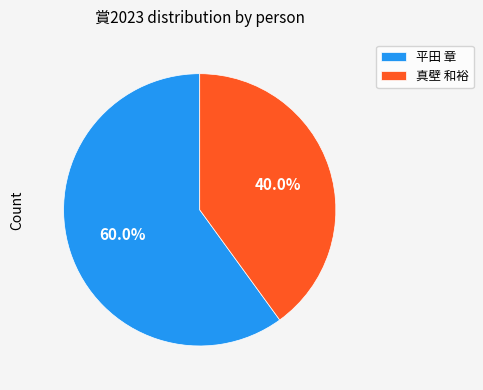

How many segments does this pie chart have?

2